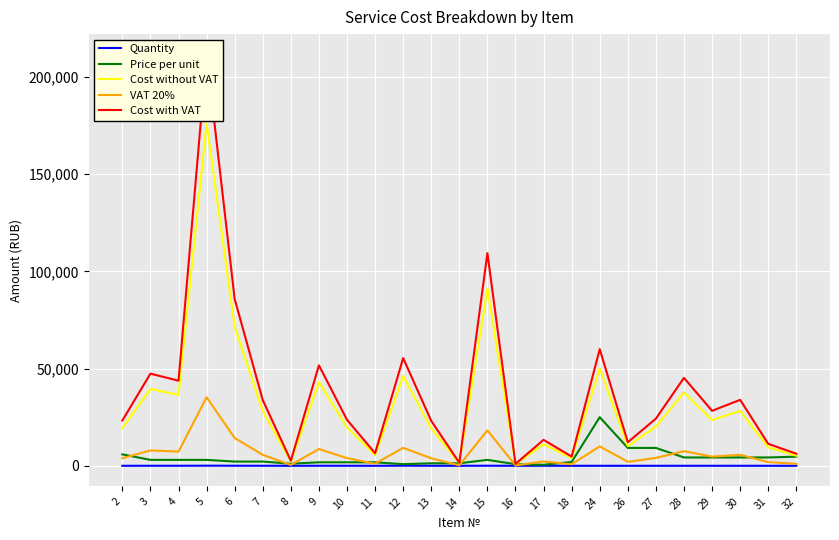

Which label corresponds to the largest value in the chart?

5